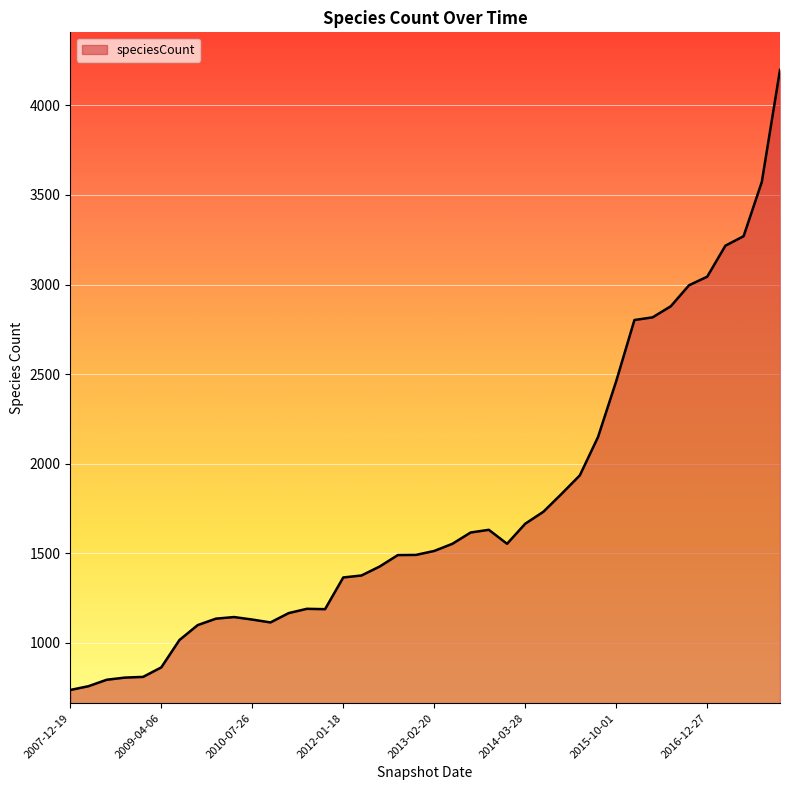

What is the smallest value displayed?

737